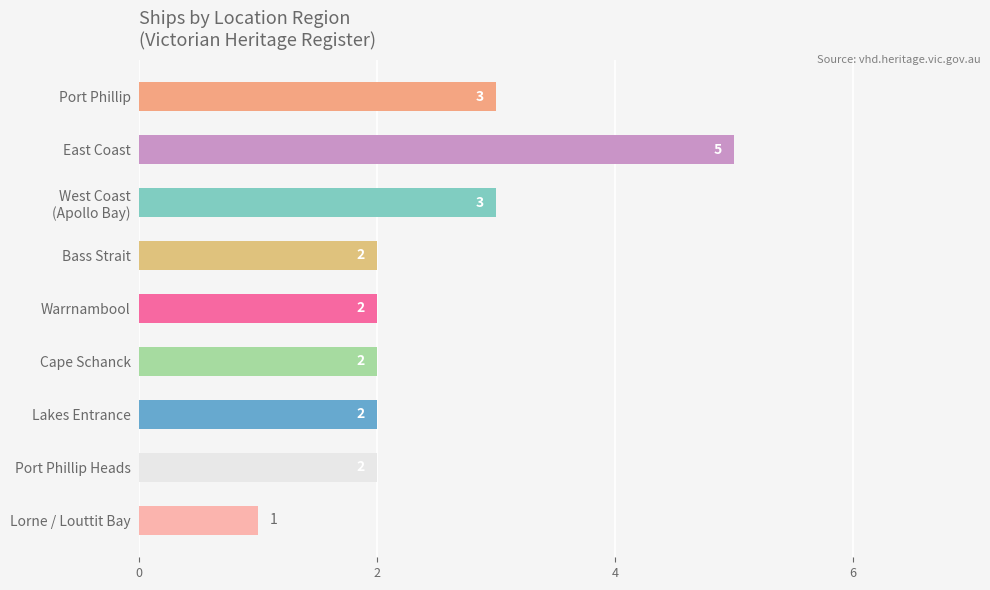

What is the maximum value shown in the chart?

5